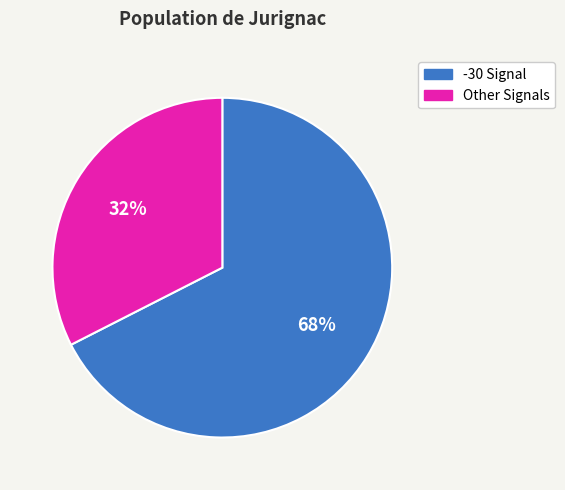

Is there a majority slice in this chart?

Yes